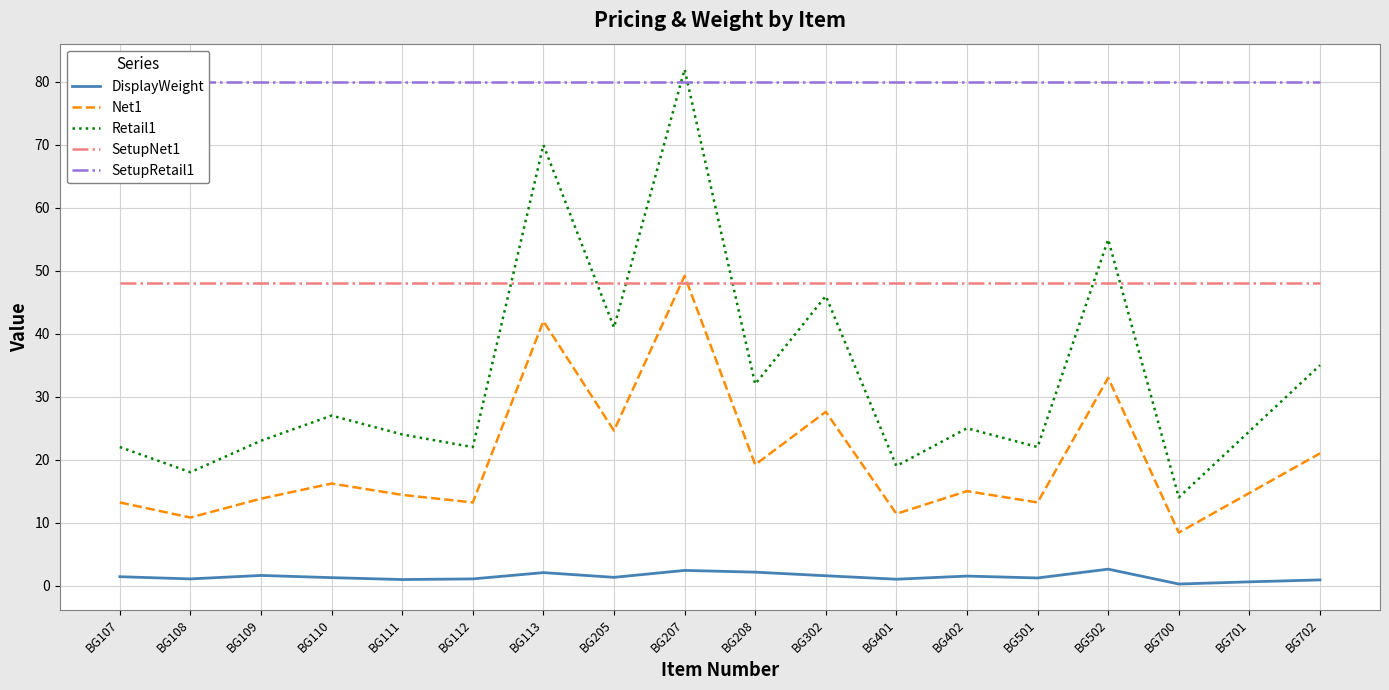

At which label does Net1 reach its minimum?

BG700